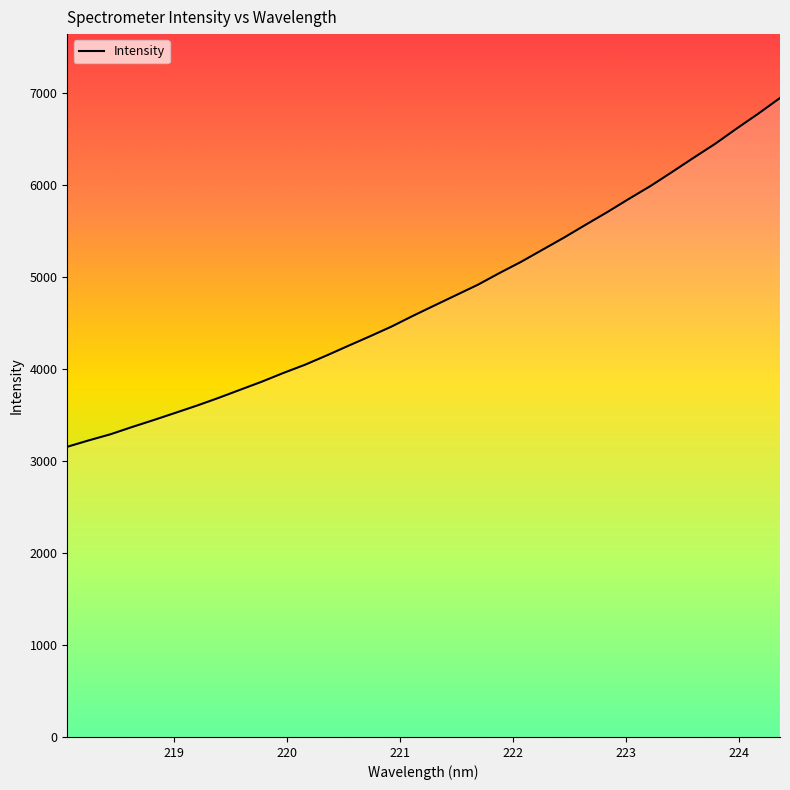

What is the difference between the maximum and minimum values?

3792.0